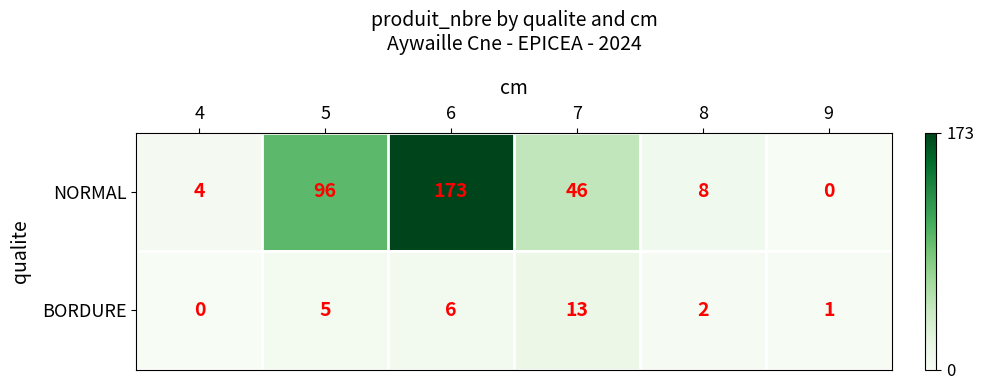

Reading right to left, extract all data points from this chart.

NORMAL: 0	8	46	173	96	4
BORDURE: 1	2	13	6	5	0